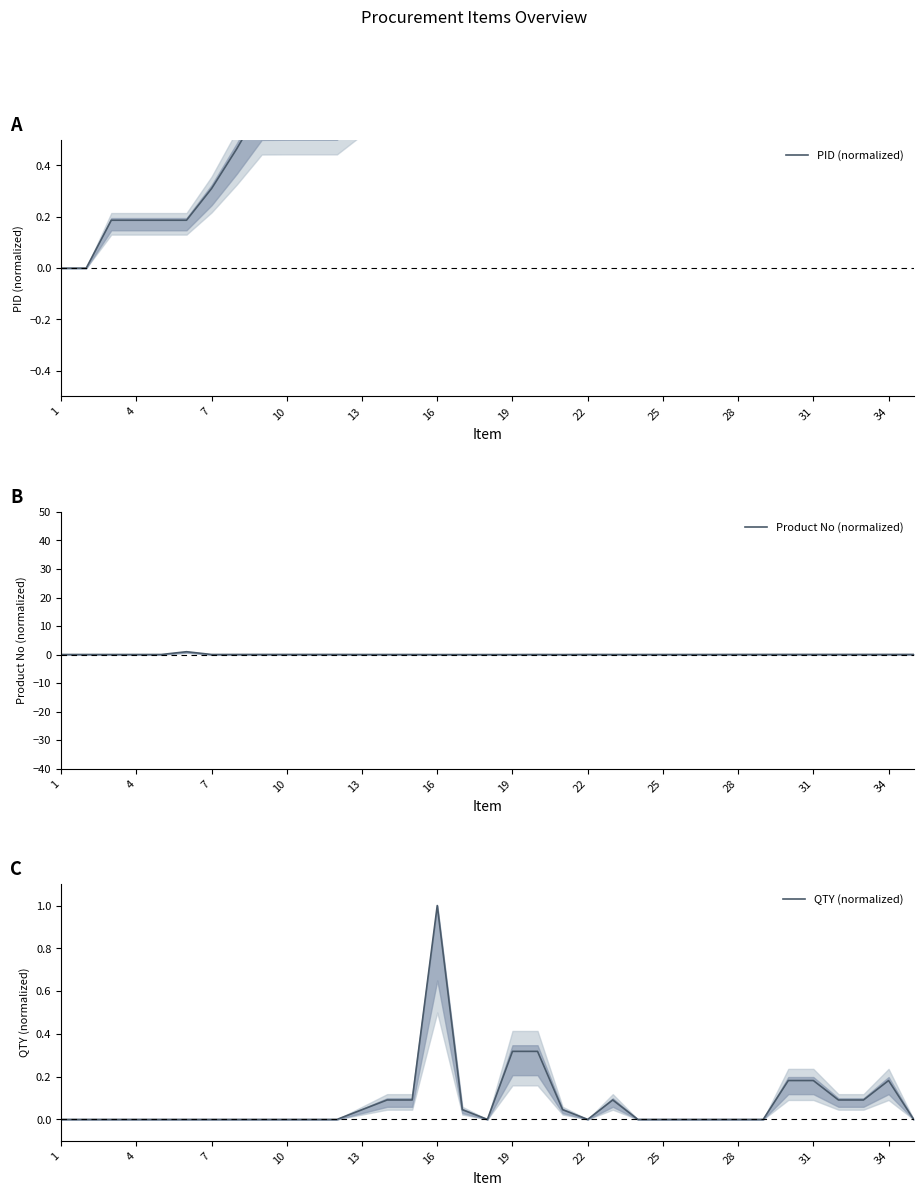

Which series has the largest range (max minus min)?

PID (normalized)